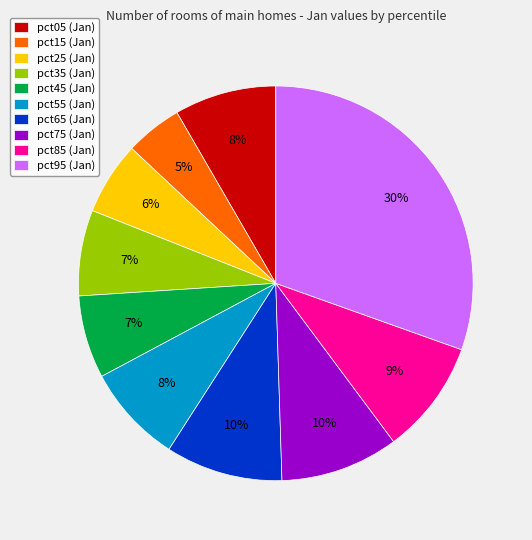

How many segments does this pie chart have?

10